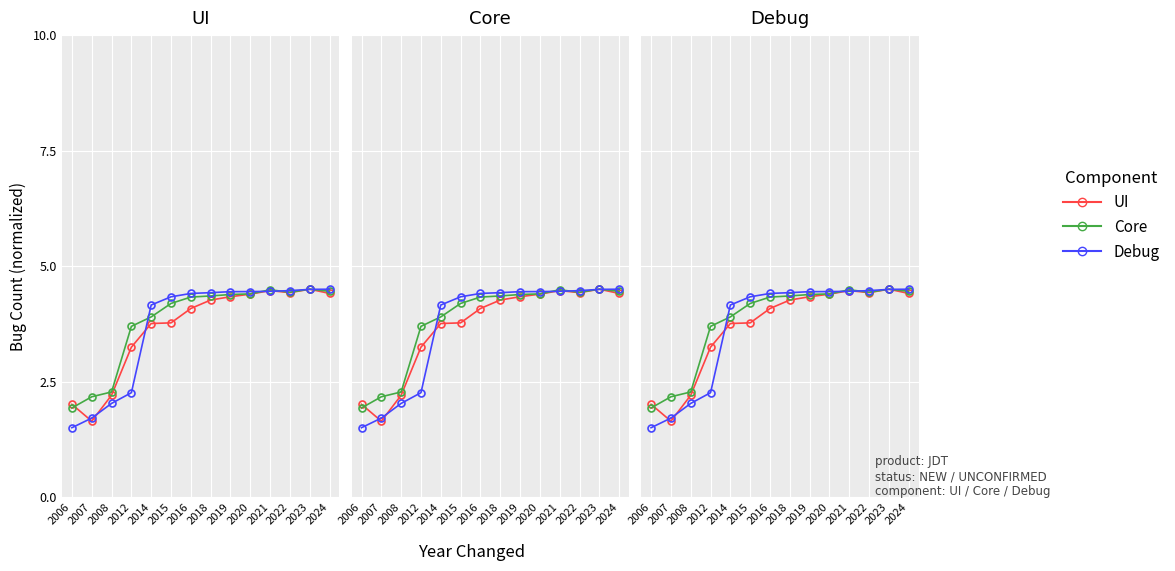

Read the below_ip value at 2021.

4.5